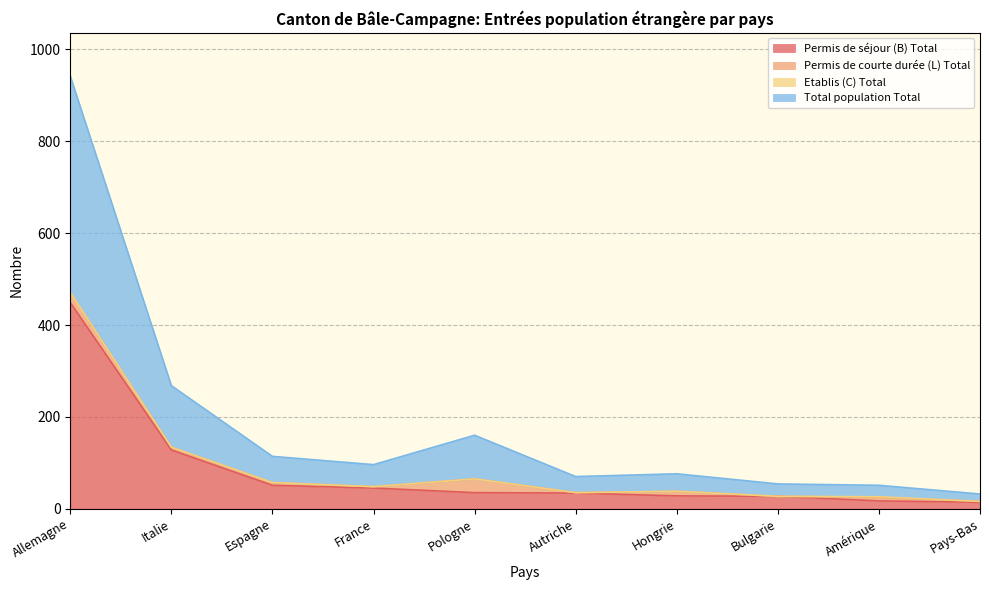

At which label does Permis de séjour (B) Total first exceed 35?

Allemagne